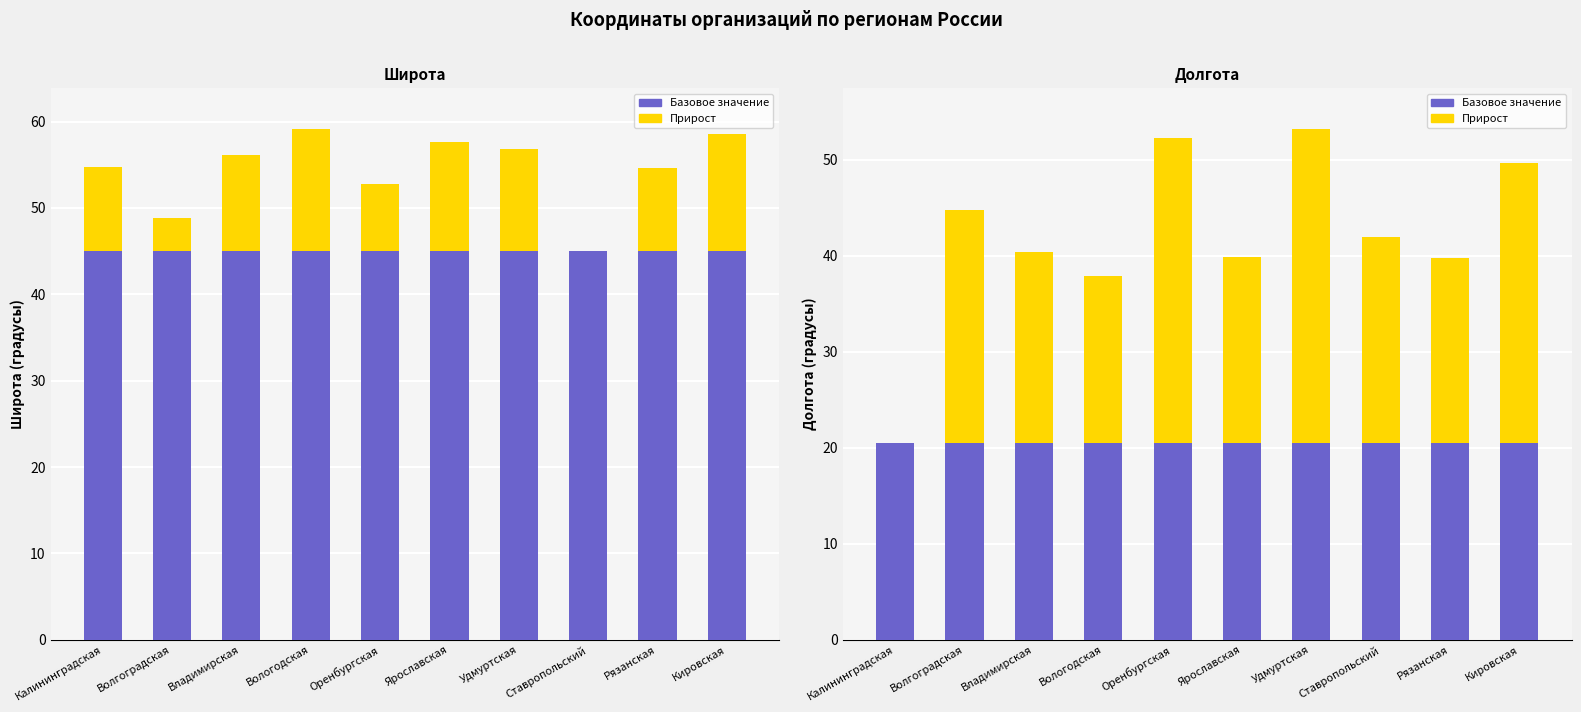

What position from the left is Владимирская?

3